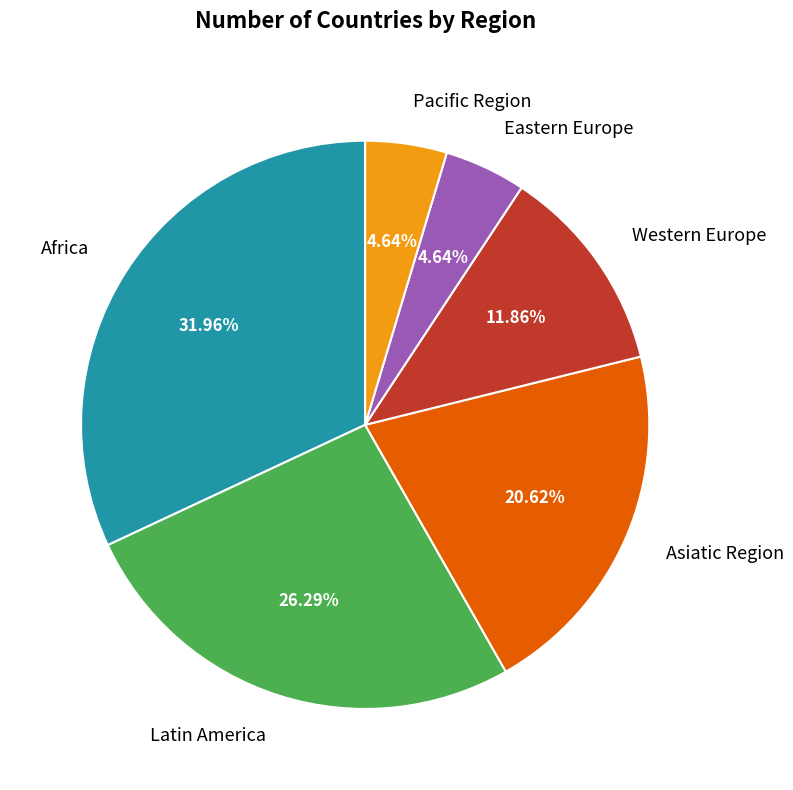

How much of the chart is everything except Pacific Region?

95.4%